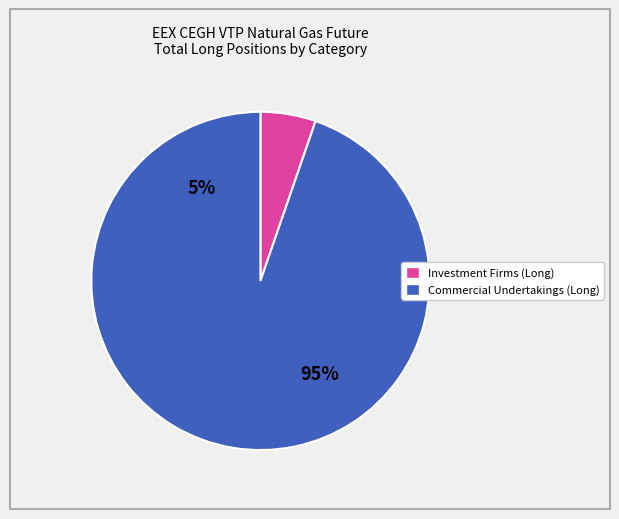

True or false: Investment Firms or credit institutions accounts for 20% of the total.

False